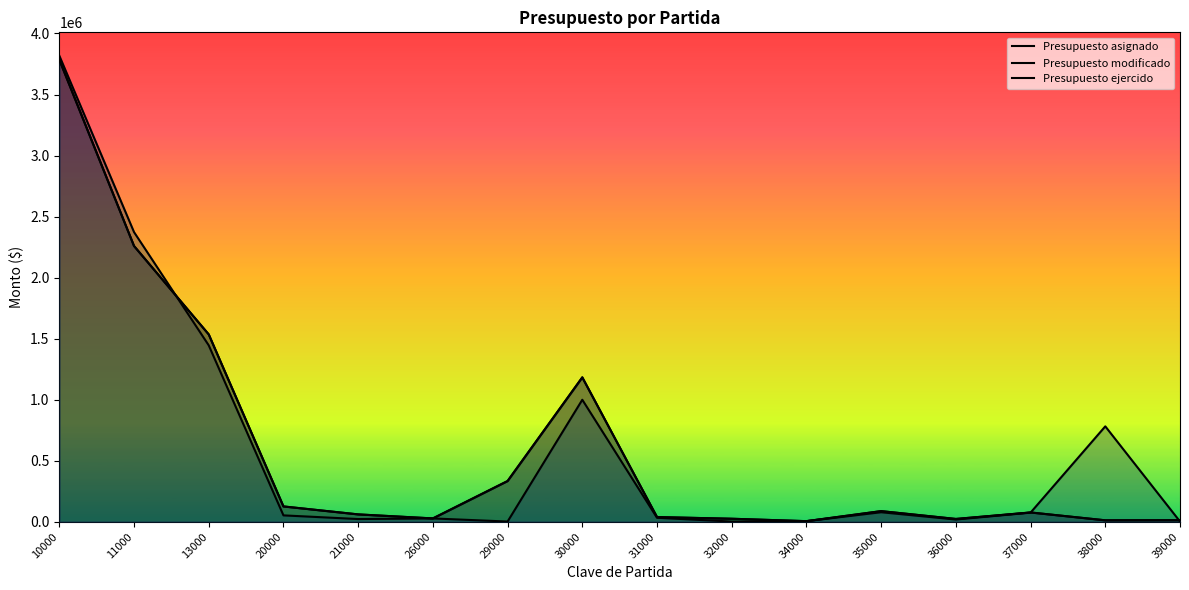

At which category is the sum across all series the highest?

10000